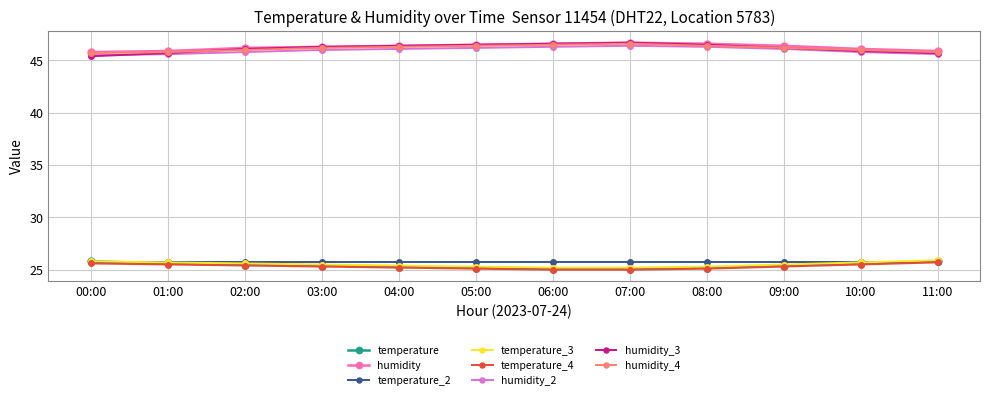

What is the value of the temperature_3 point at the 8th from the left?

25.2